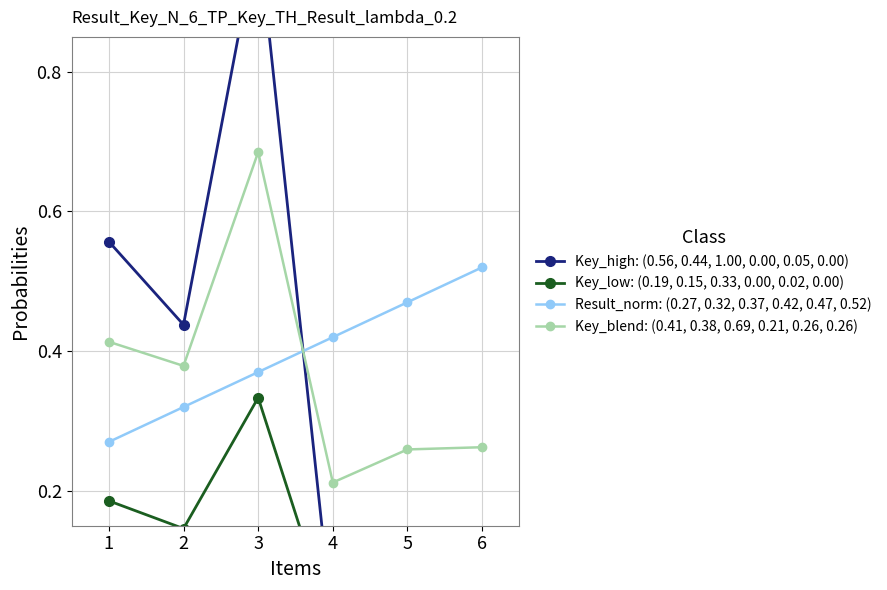

After their last crossing, which series has the higher values: Result_norm: (0.27, 0.32, 0.37, 0.42, 0.47, 0.52) or Key_blend: (0.41, 0.38, 0.69, 0.21, 0.26, 0.26)?

Result_norm: (0.27, 0.32, 0.37, 0.42, 0.47, 0.52)